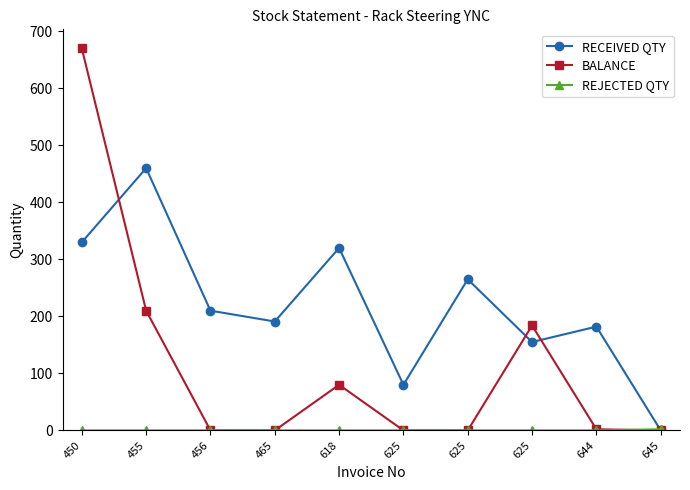

Where is the first local maximum for RECEIVED QTY?

455